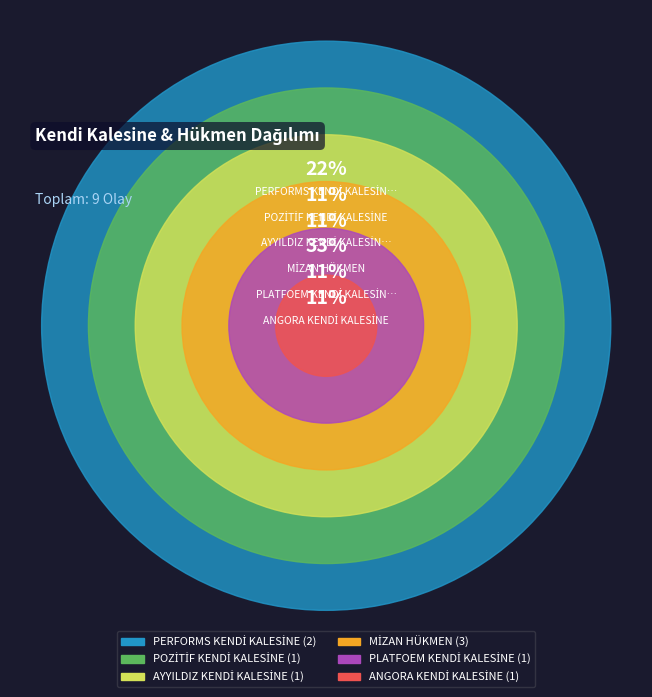

Which has a higher value, POZİTİF KENDİ KALESİNE or MİZAN HÜKMEN?

MİZAN HÜKMEN